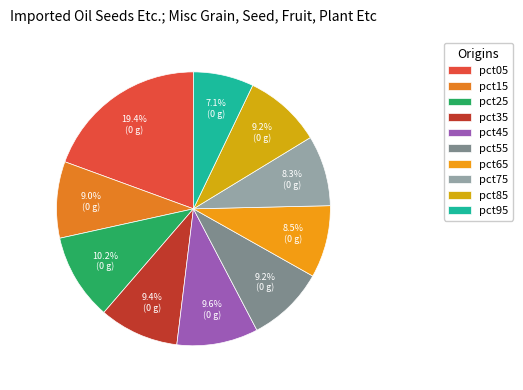

Which slice is the smallest?

pct95